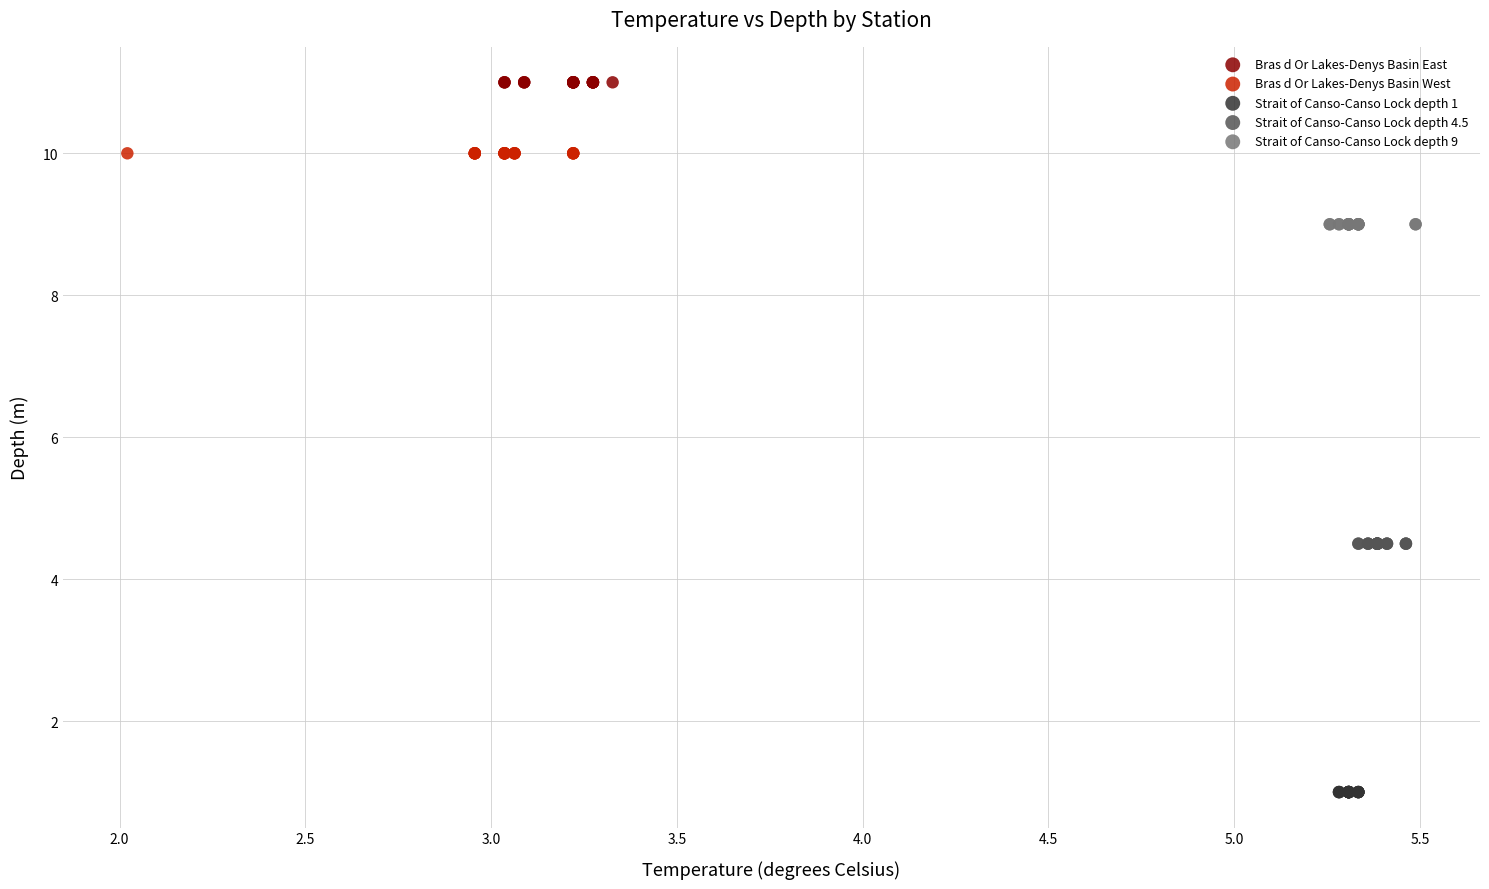

What are all the series names shown in the legend?

Bras d Or Lakes-Denys Basin East, Bras d Or Lakes-Denys Basin West, Strait of Canso-Canso Lock depth 1, Strait of Canso-Canso Lock depth 4.5, Strait of Canso-Canso Lock depth 9